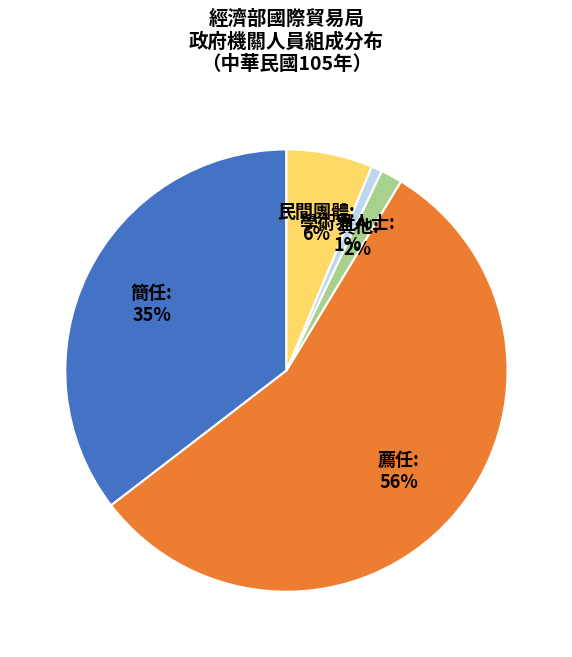

Does any single category account for the majority?

Yes